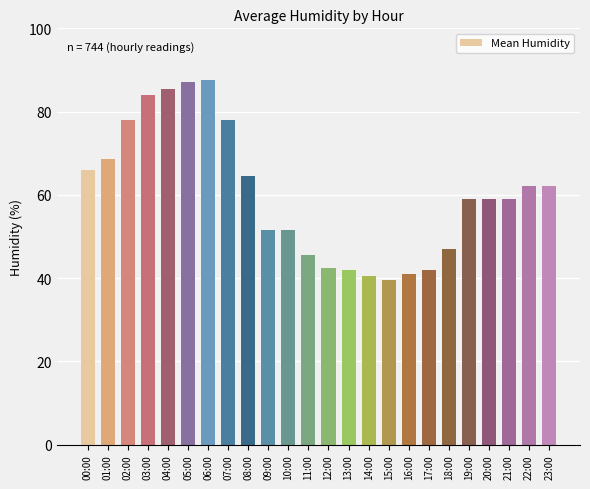

The value at 00:00 is 16.3. True or false?

False